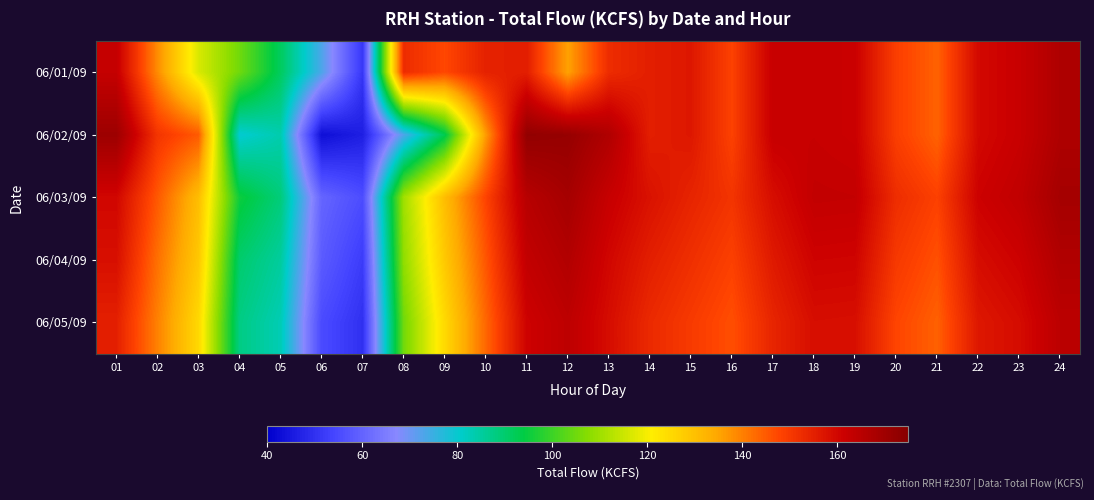

Which has a higher value, 10 or 04?

10